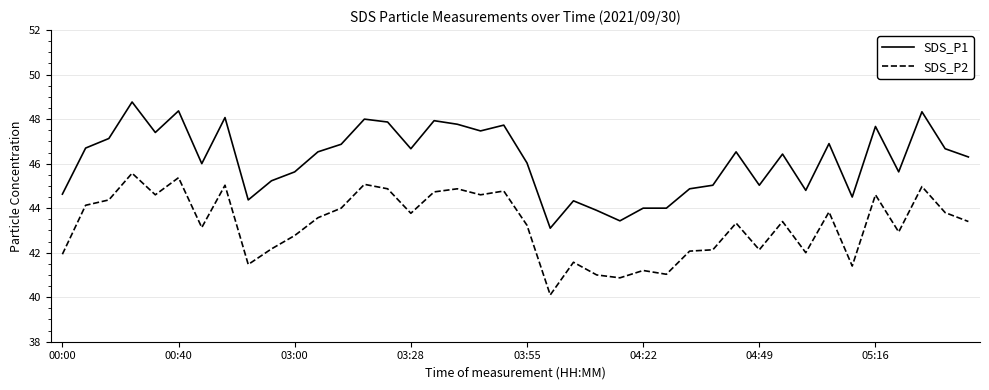

What is the minimum value for SDS_P2?

40.1